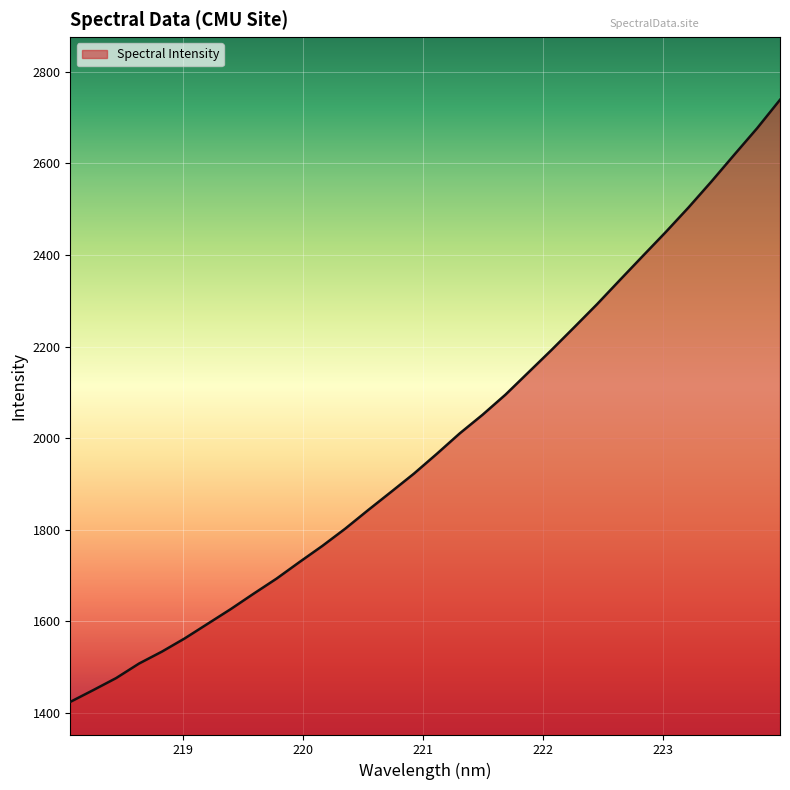

Count the number of data series in this chart.

1